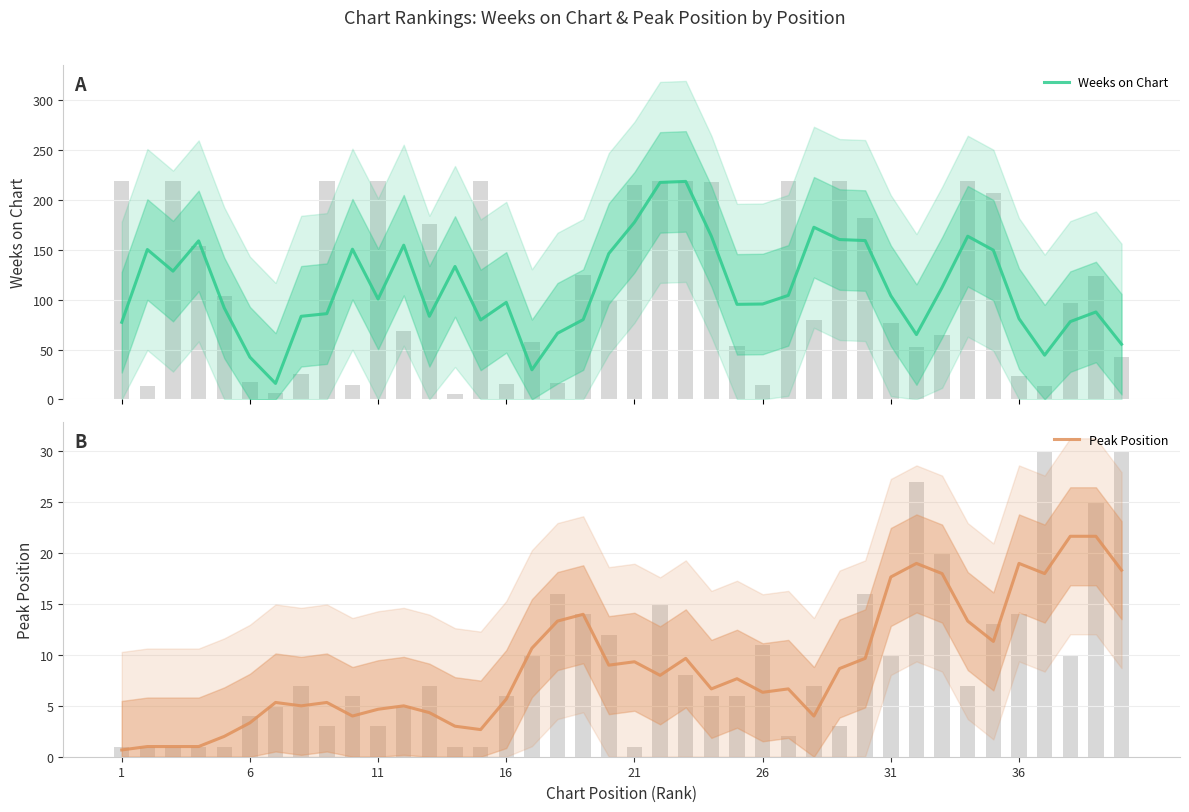

Rank the series by their maximum value, from highest to lowest.

Weeks on Chart, Peak Position